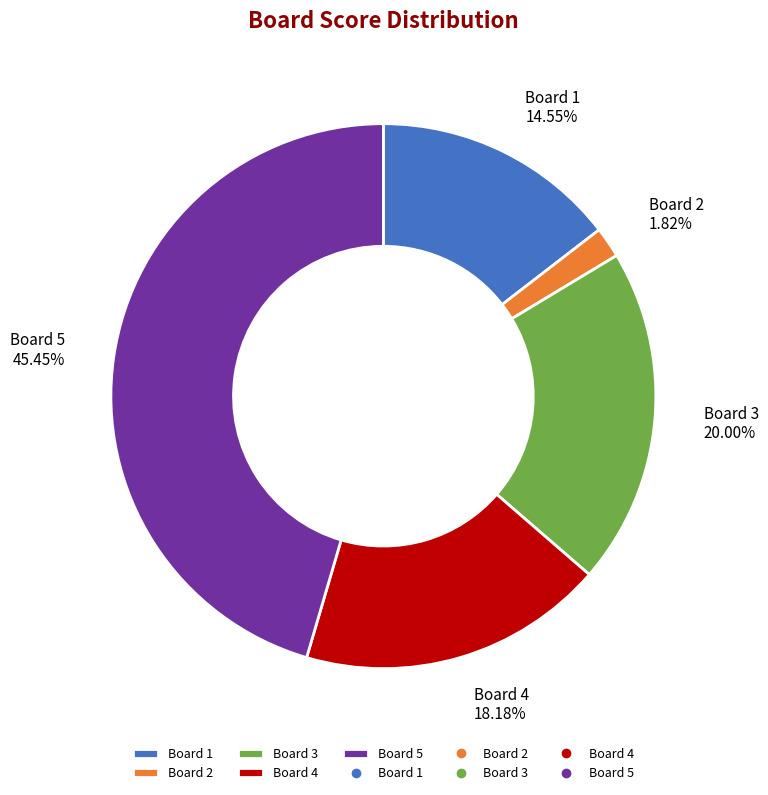

Is there a majority slice in this chart?

No